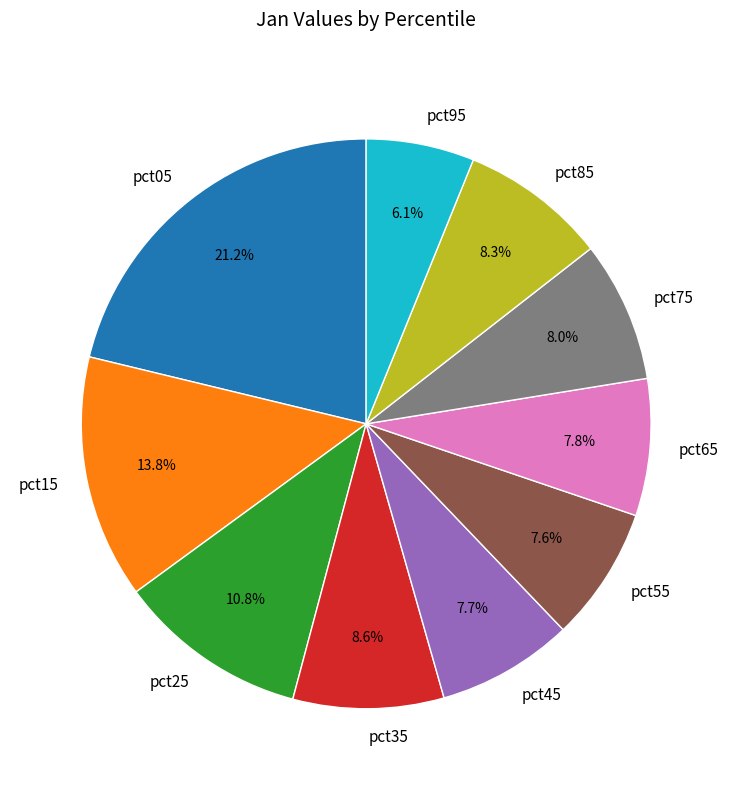

What is the smallest slice in the pie chart?

pct95